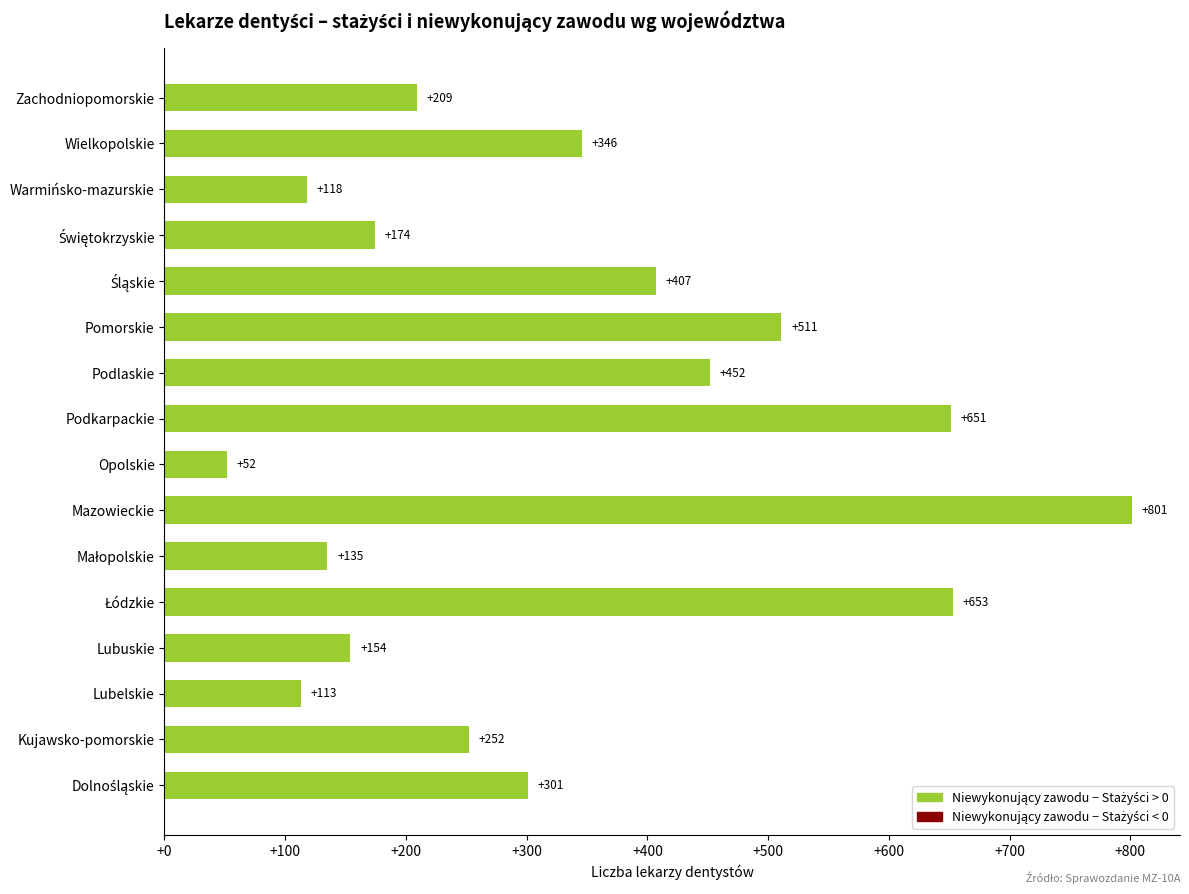

Approximately how many times larger is the value at Lubuskie compared to Warmińsko-mazurskie?

1.3